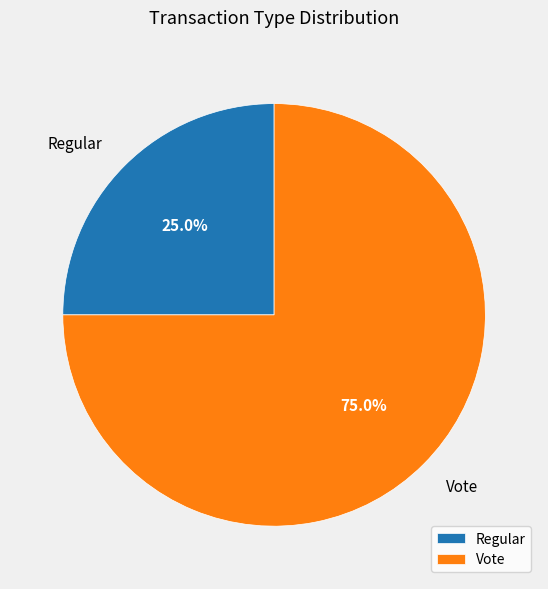

To the nearest percent, what is the difference between the largest and smallest slice percentages?

50%